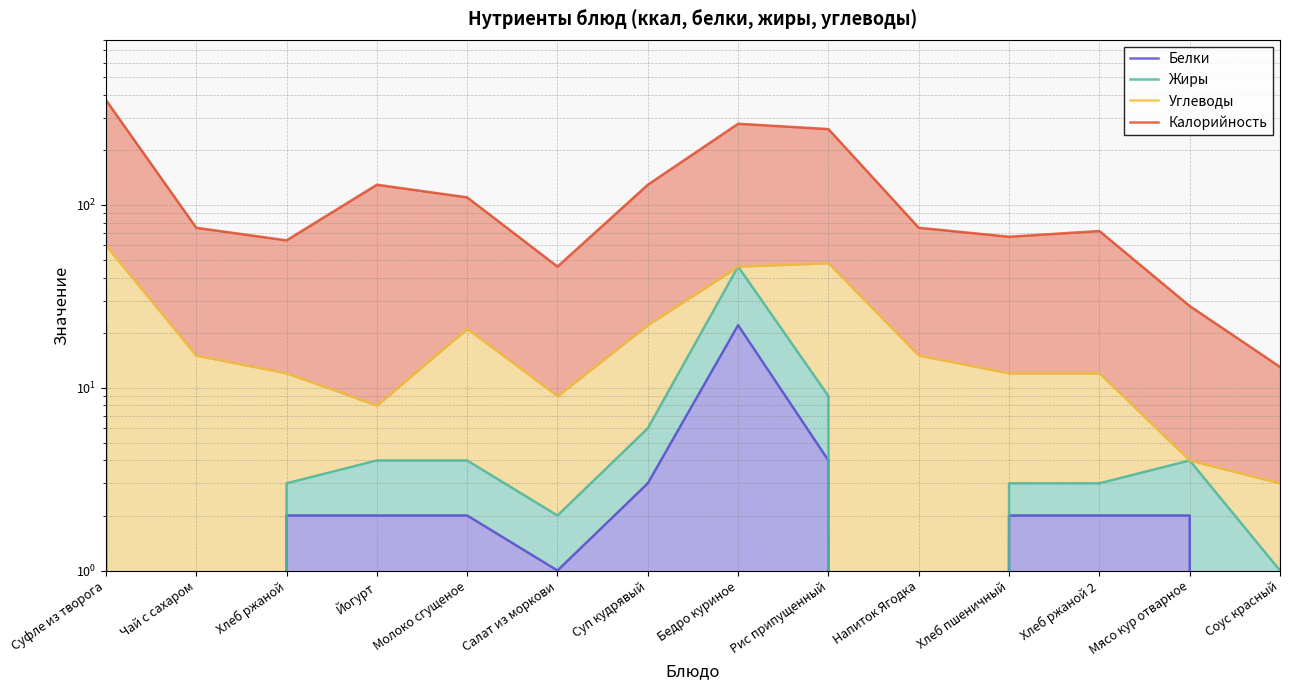

At how many categories does at least one series exceed 47?

11